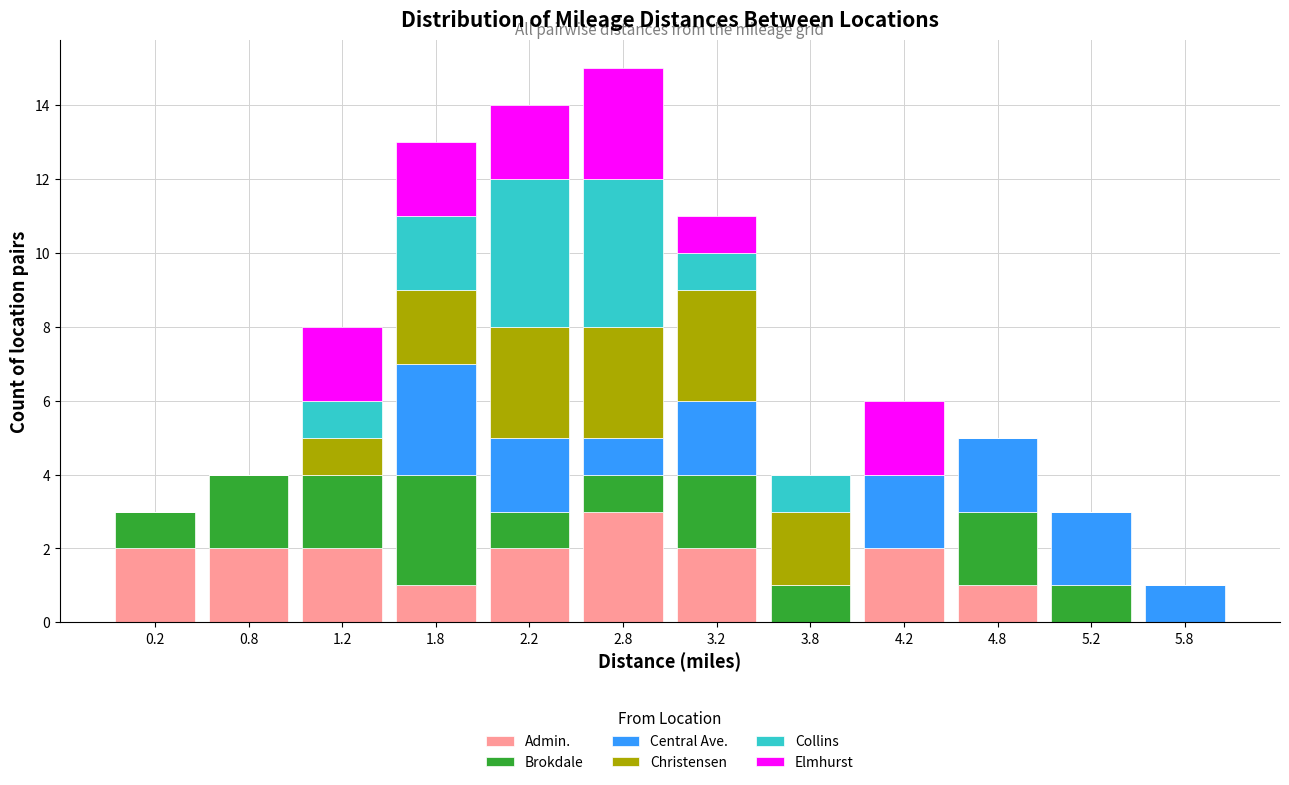

Reading left to right, transcribe this chart: for each stacked bar, give the range it covers on the x-axis and its total height. The values are not printed on the chart, so give them approximately, as read against the axis.

0.0 to 0.5: 3
0.5 to 1.0: 4
1.0 to 1.5: 8
1.5 to 2.0: 13
2.0 to 2.5: 14
2.5 to 3.0: 15
3.0 to 3.5: 11
3.5 to 4.0: 4
4.0 to 4.5: 6
4.5 to 5.0: 5
5.0 to 5.5: 3
5.5 to 6.0: 1